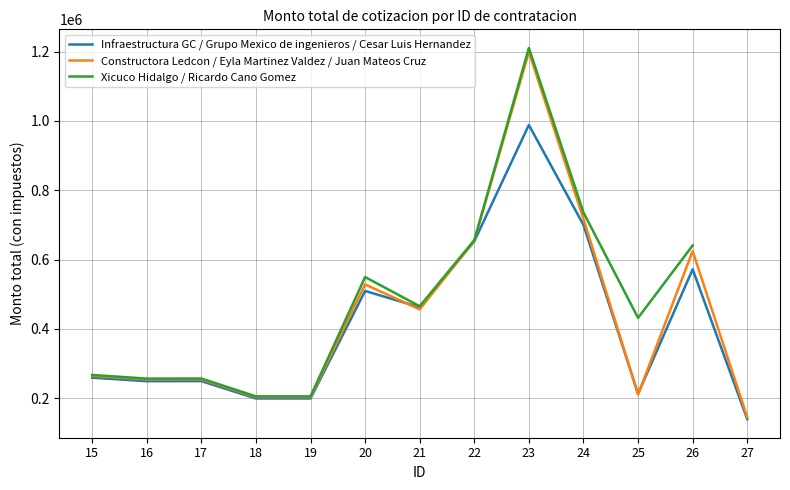

What is the value of the Constructora Ledcon / Eyla Martinez Valdez / Juan Mateos Cruz point at the 3rd from the left?

254478.0